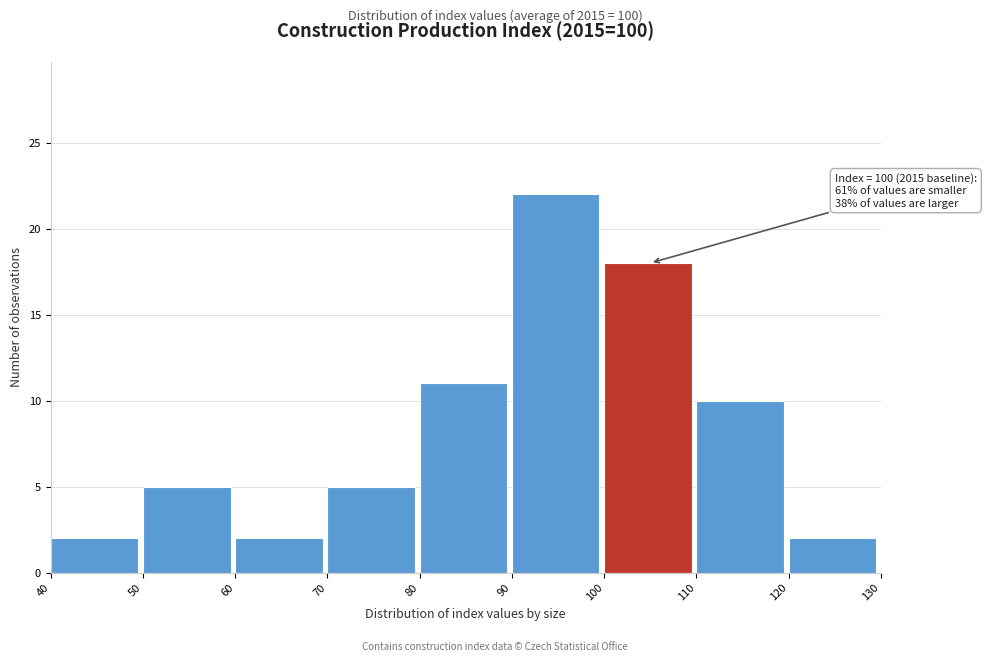

Which range on the x-axis has the tallest bar?

90 to 100